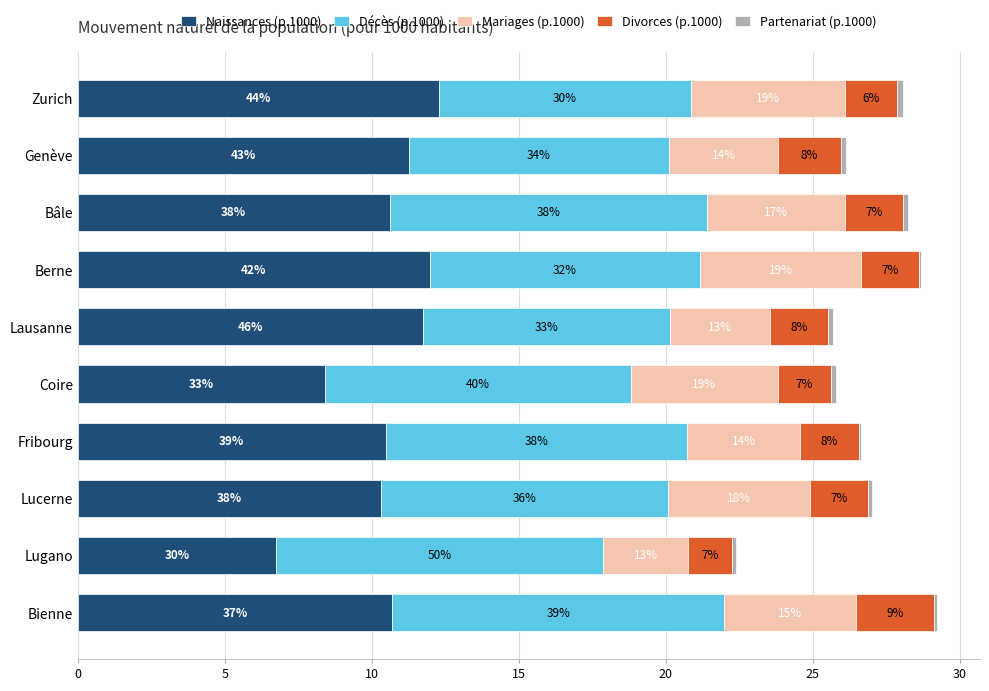

Reading left to right, what are all the values shown in this chart?

Naissances (p.1000): 12.3	11.3	10.6	12.0	11.7	8.4	10.5	10.3	6.7	10.7
Décès (p.1000): 8.6	8.8	10.8	9.2	8.4	10.4	10.3	9.8	11.1	11.3
Mariages (p.1000): 5.2	3.7	4.7	5.5	3.4	5.0	3.8	4.8	2.9	4.5
Divorces (p.1000): 1.8	2.1	2.0	1.9	2.0	1.8	2.0	2.0	1.5	2.7
Partenariat (p.1000): 0.2	0.2	0.2	0.1	0.2	0.1	0.1	0.1	0.1	0.1